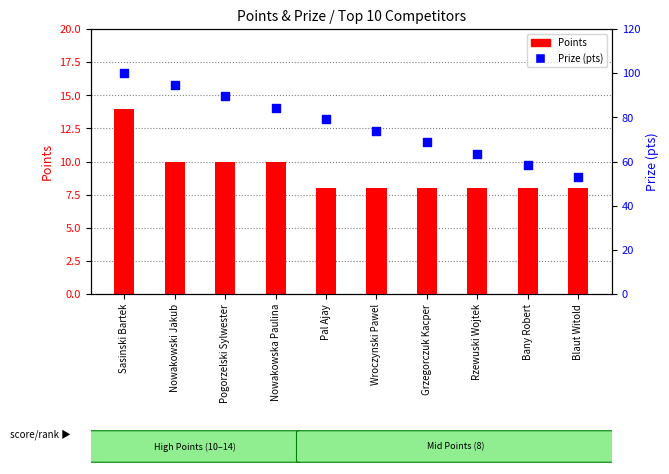

What are all the series names shown in the legend?

Points, Prize (pts)